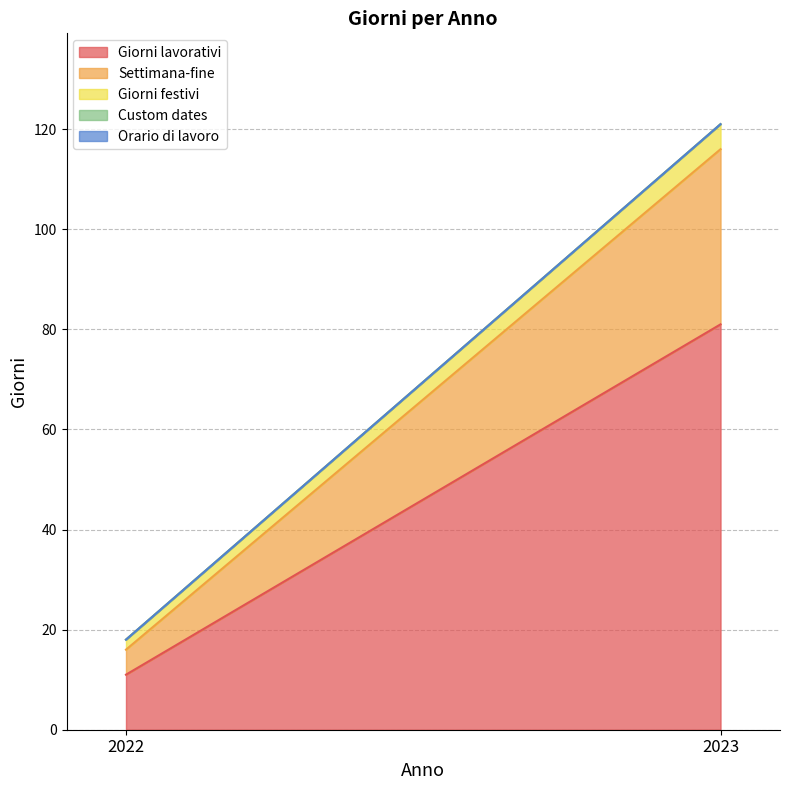

What are all the series names shown in the legend?

Giorni lavorativi, Settimana-fine, Giorni festivi, Custom dates, Orario di lavoro